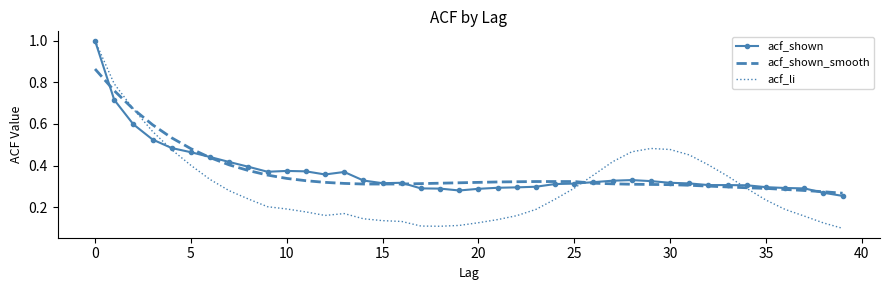

Which series has the largest range (max minus min)?

acf_li